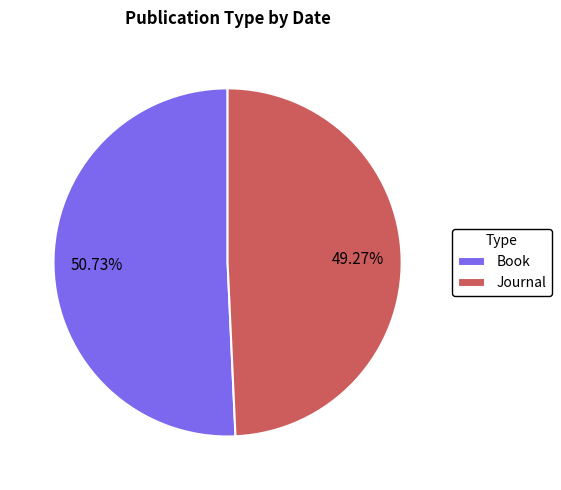

To the nearest percent, what percentage of the pie is Journal?

49%